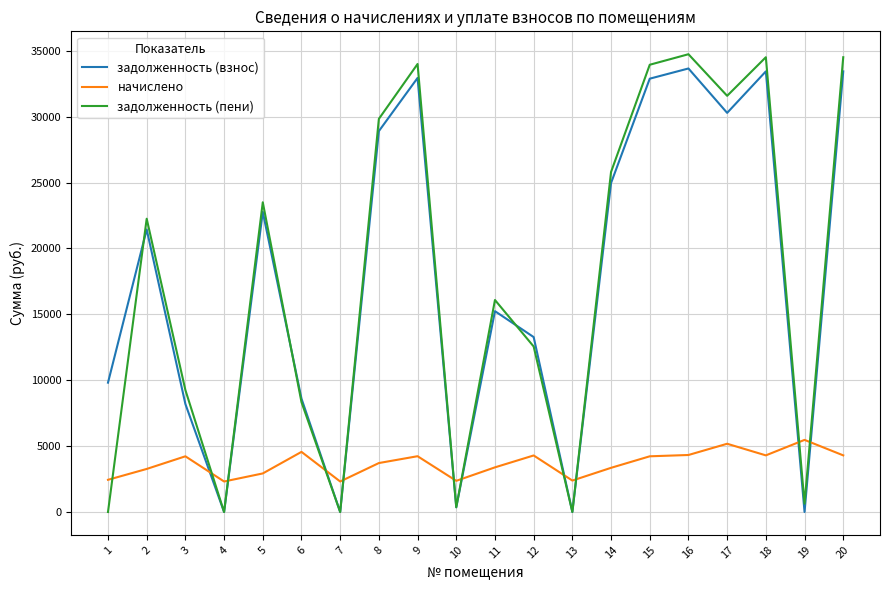

The начислено series shows 7438.2 at 17. True or false?

False